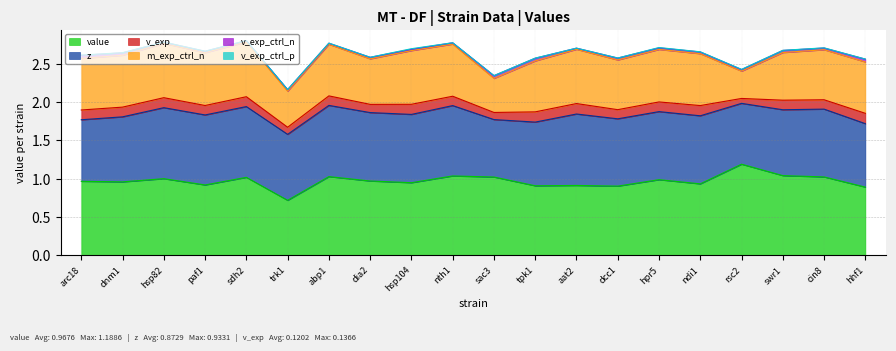

Rank the series at dcc1 from lowest to highest value.

v_exp_ctrl_p, v_exp_ctrl_n, v_exp, m_exp_ctrl_n, z, value